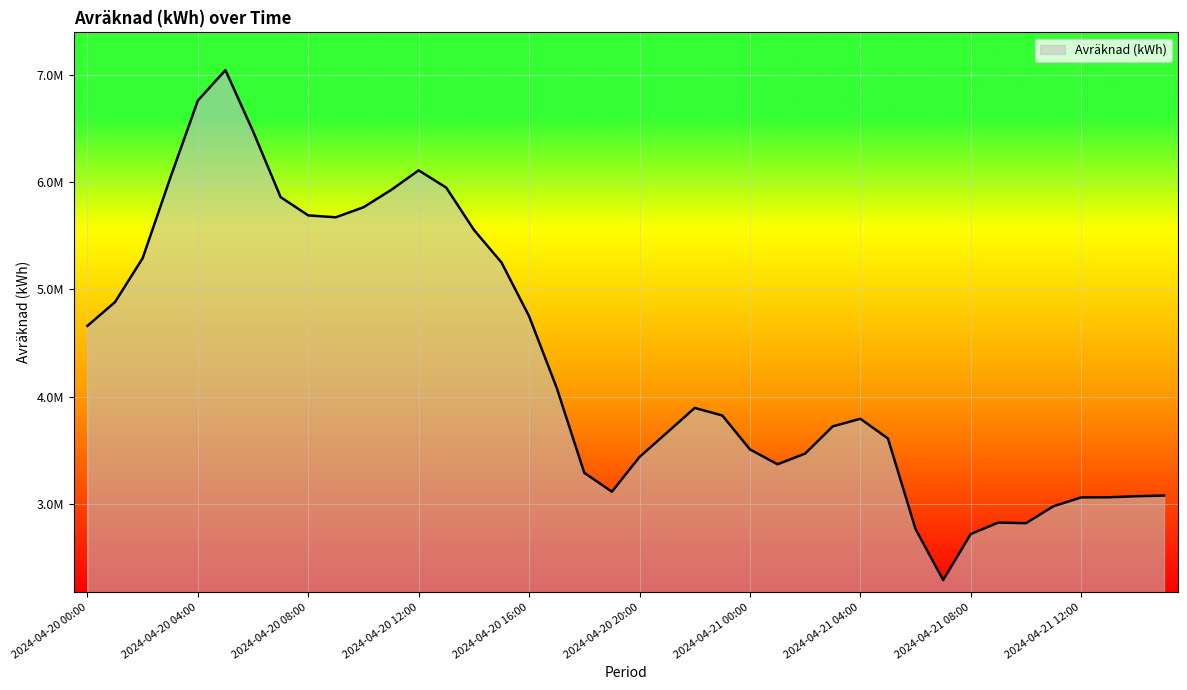

Count the number of values greater than 3823324.

20